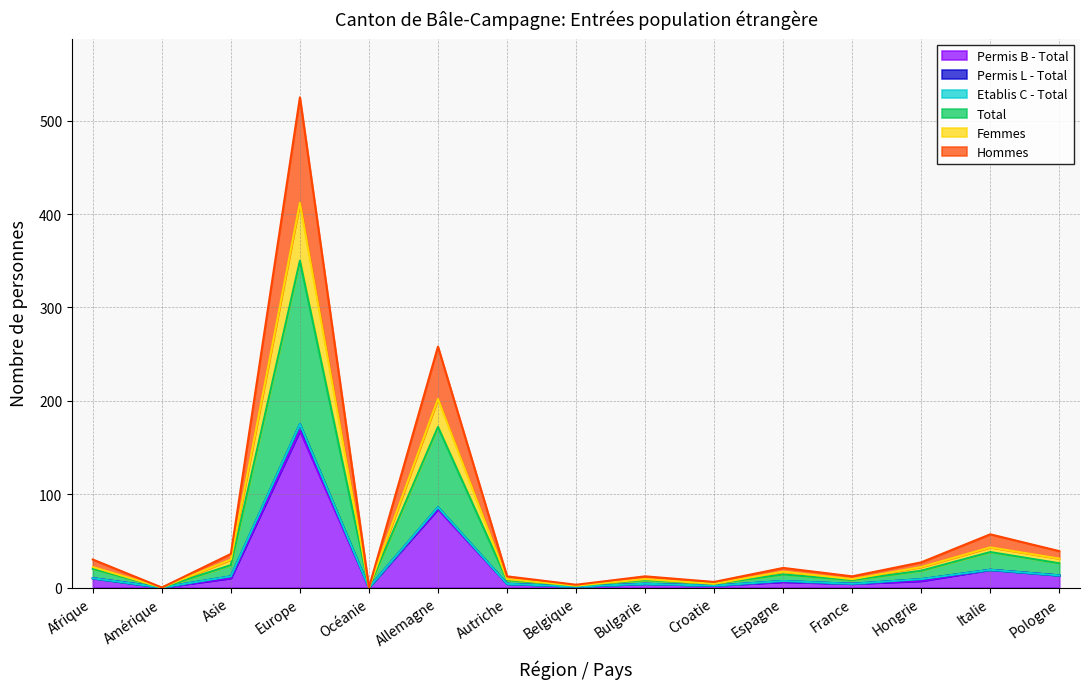

Where is the first local maximum for Femmes?

Europe